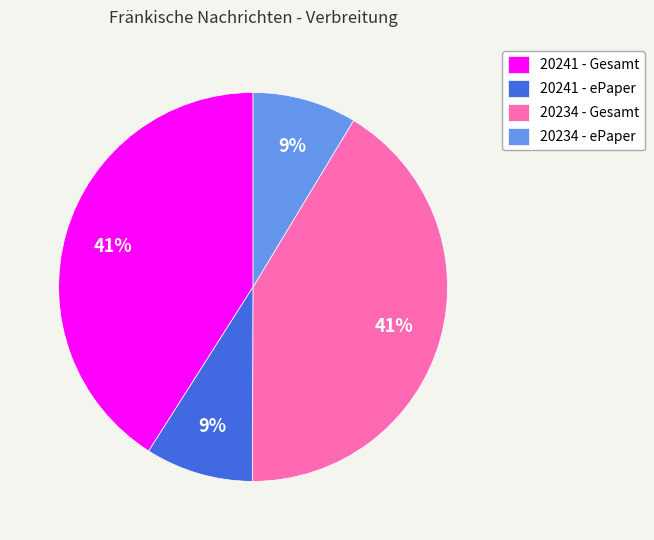

Which has a higher value, 20234 - Gesamt or 20234 - ePaper?

20234 - Gesamt